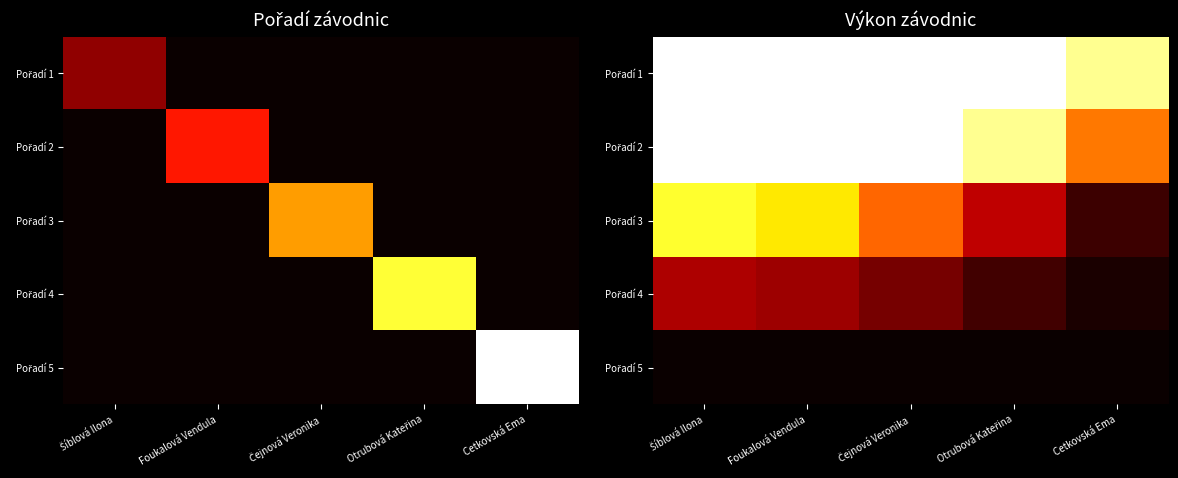

At which label does Pořadí 3 reach its peak?

Šíblová Ilona